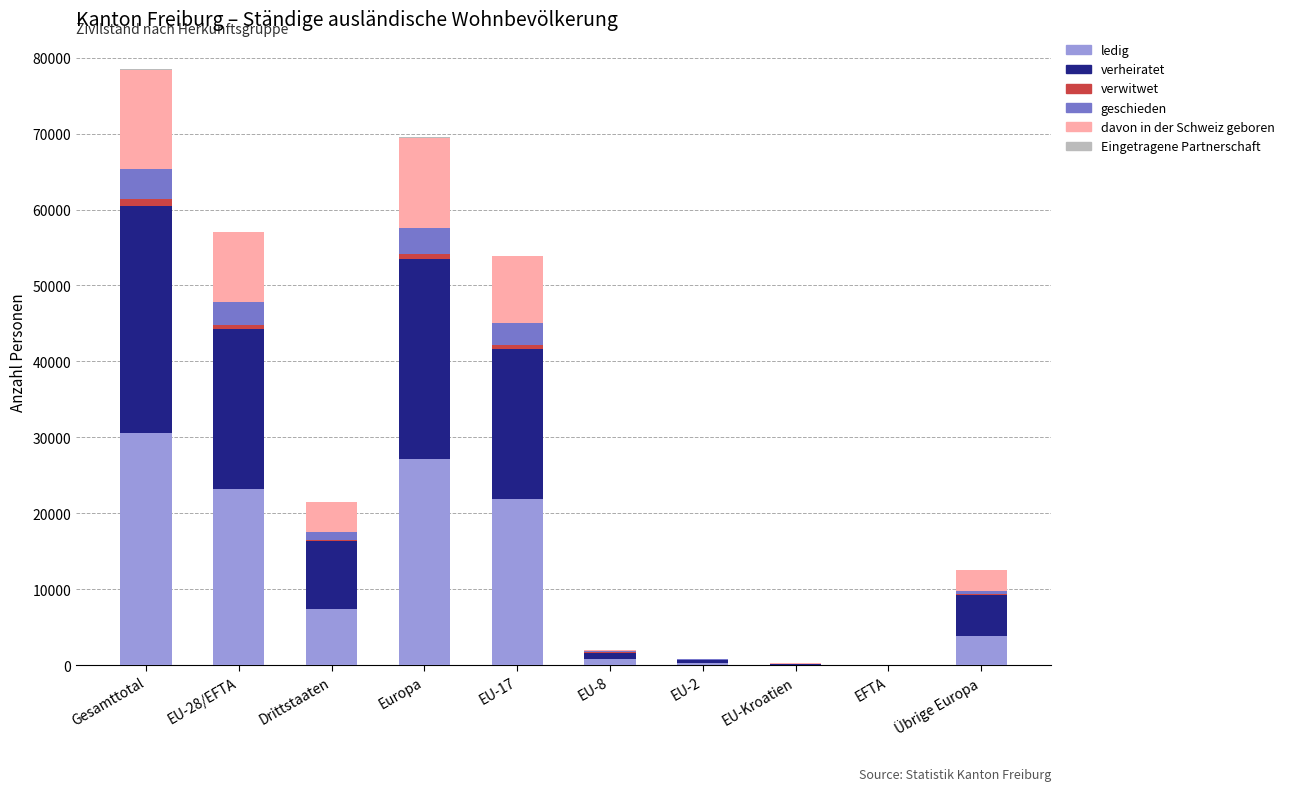

What is the sum of the ledig values at Übrige Europa and EU-2?

4257